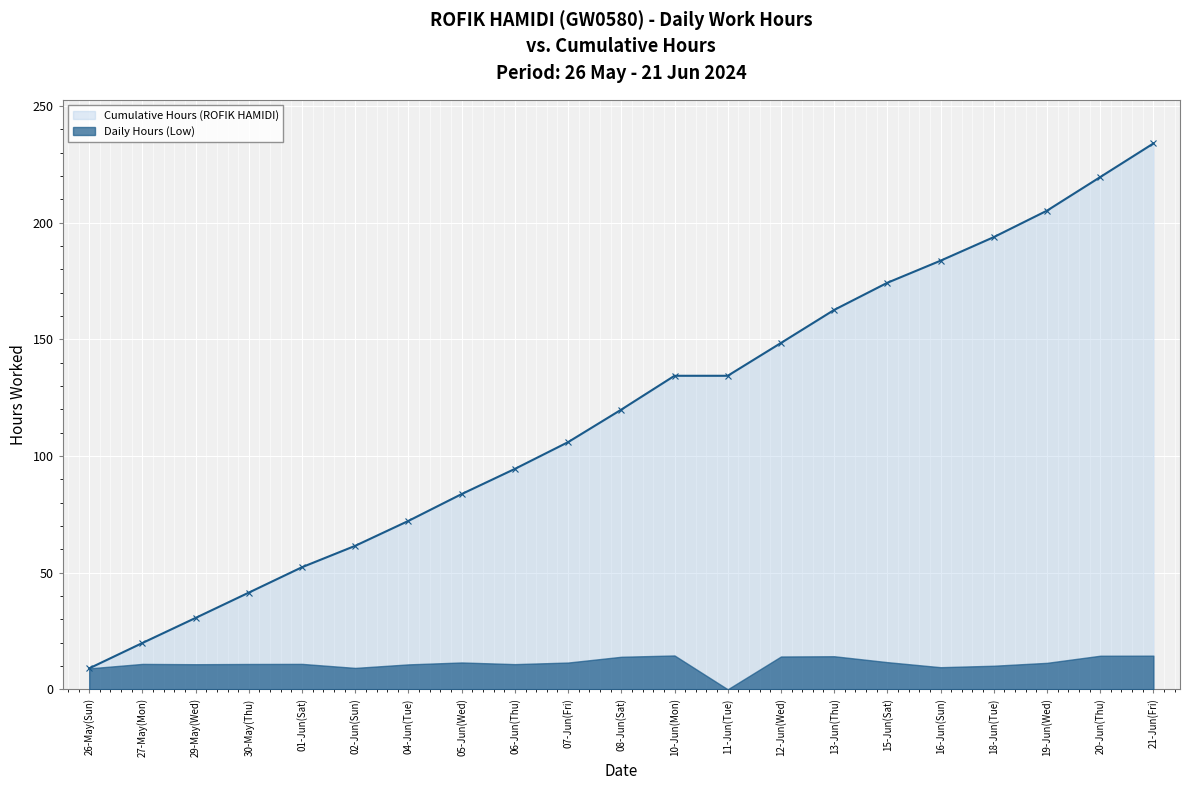

What is the sum of the values at 02-Jun(Sun) and 16-Jun(Sun)?

245.2